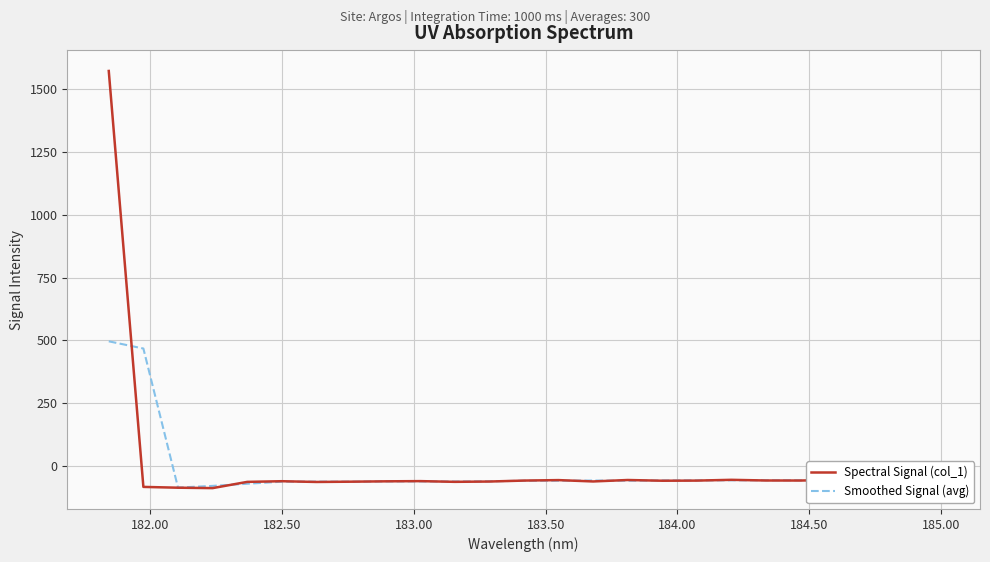

What is the average value of the Smoothed Signal (avg) series?

-16.9